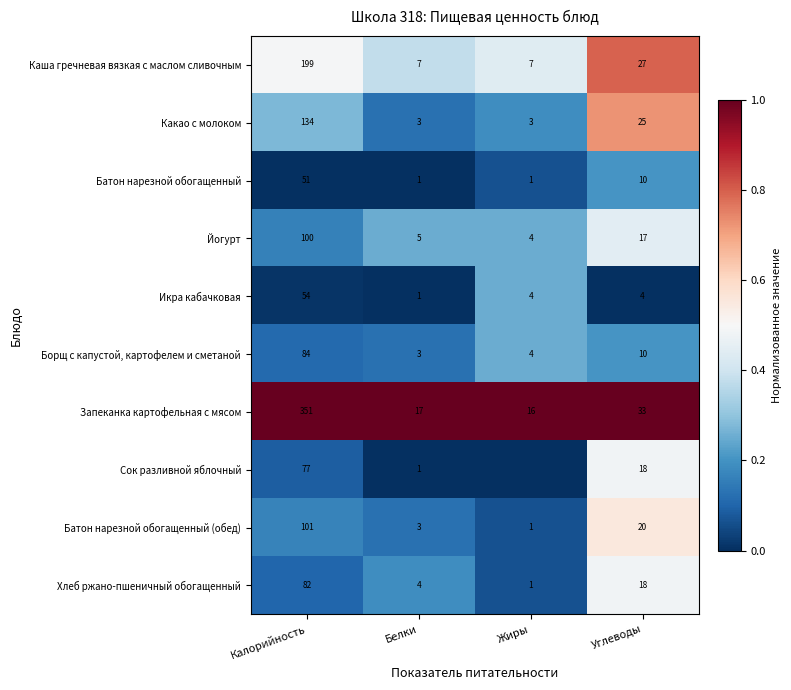

What is the highest value of the Батон нарезной обогащенный series?

51